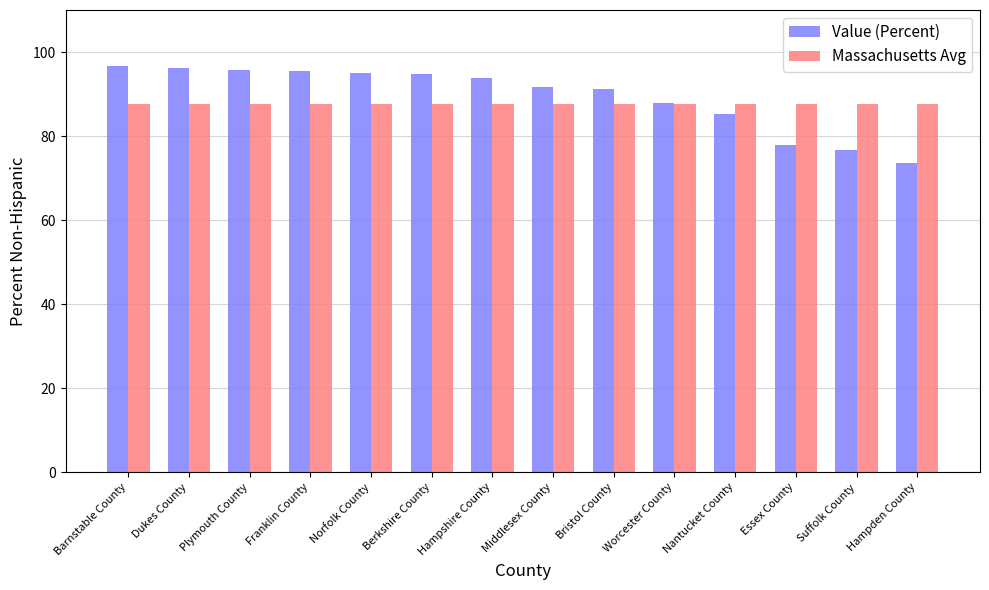

Which series changed the most between Franklin County and Essex County?

Value (Percent)